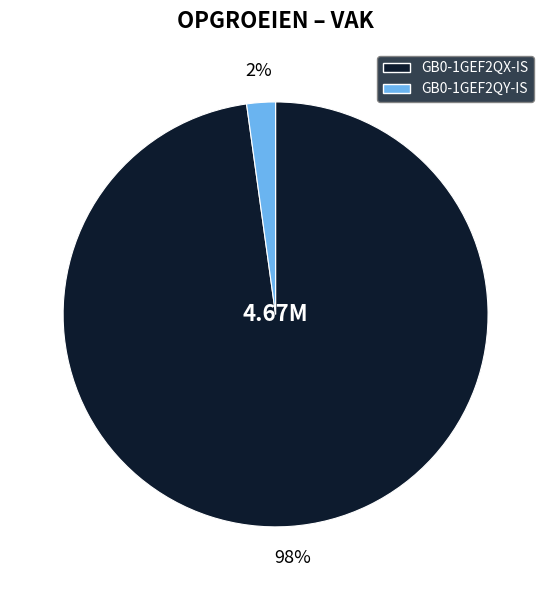

The GB0-1GEF2QX-IS slice represents 98% of the pie. True or false?

True